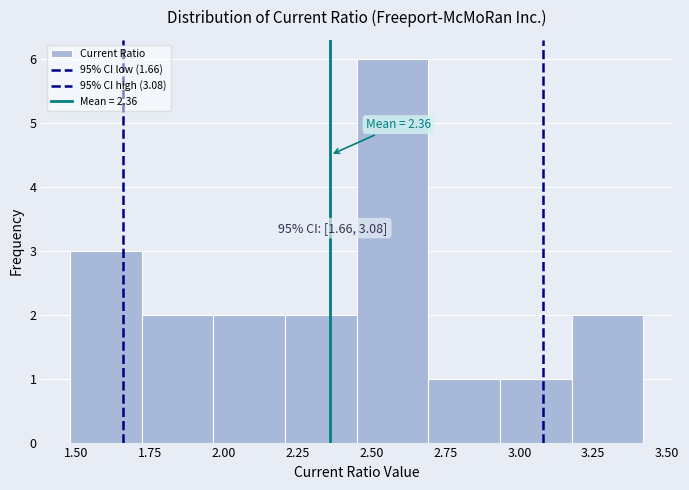

Which range on the x-axis has the tallest bar?

2.45 to 2.70